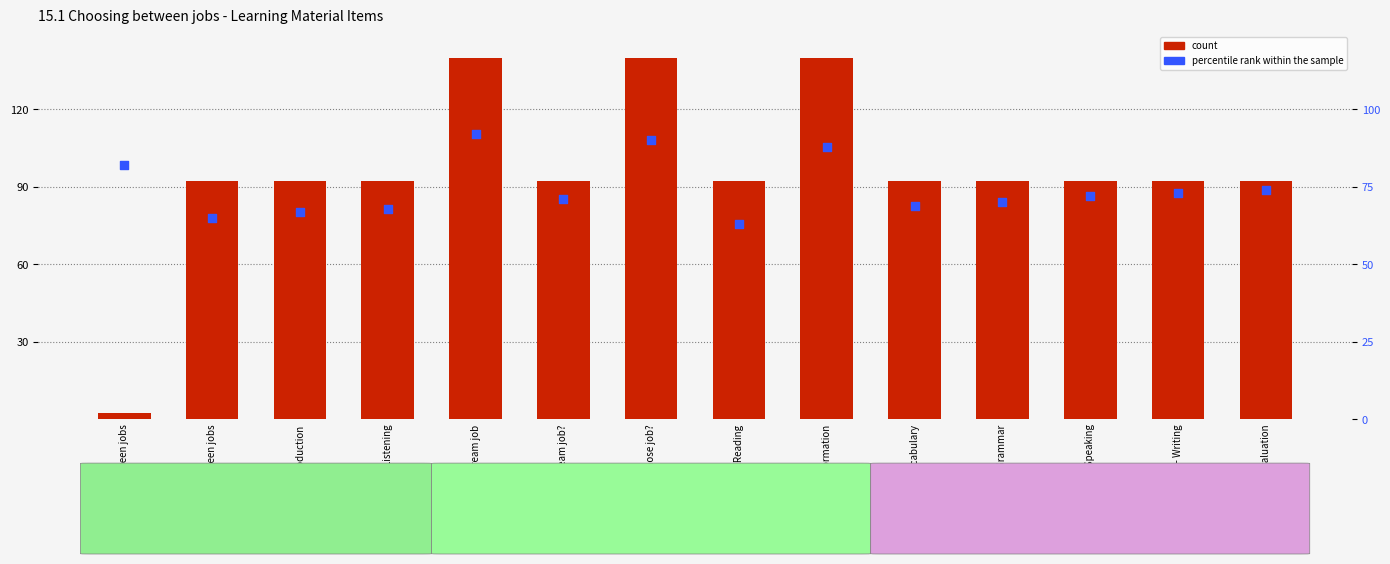

Which series has the widest spread of Y values?

count